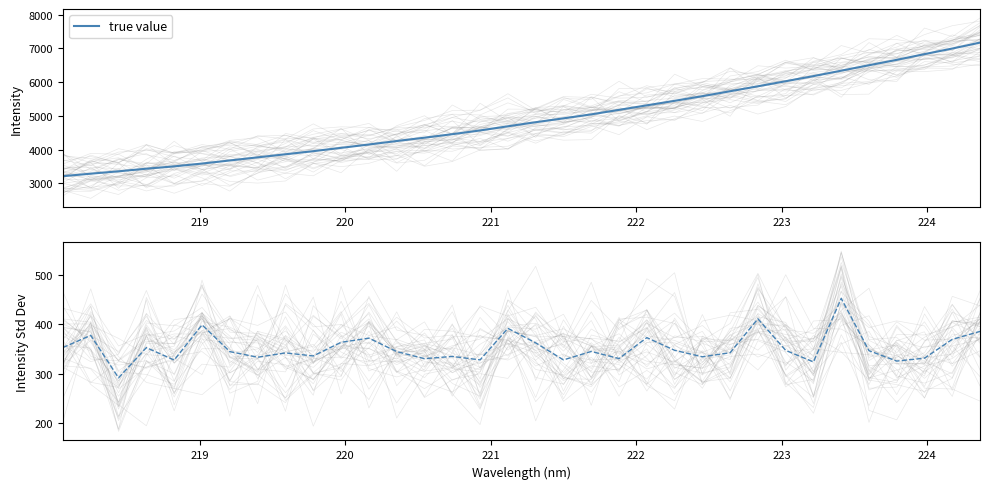

What is the value of the 1st point from the left?

352.9